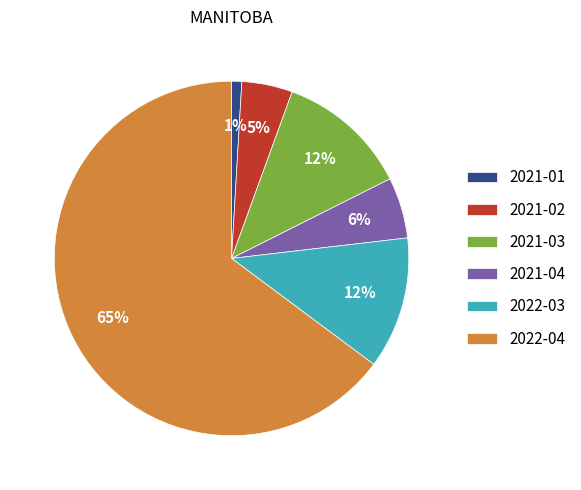

Which slice represents more than half of the pie?

2022-04